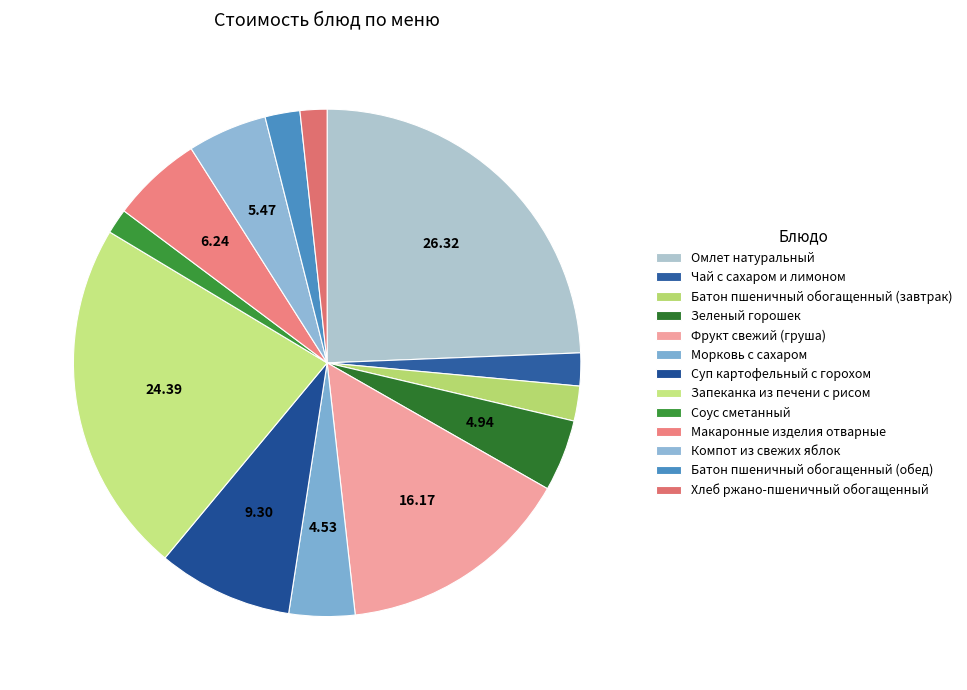

What percentage is NOT represented by Батон пшеничный обогащенный (завтрак)?

97.8%